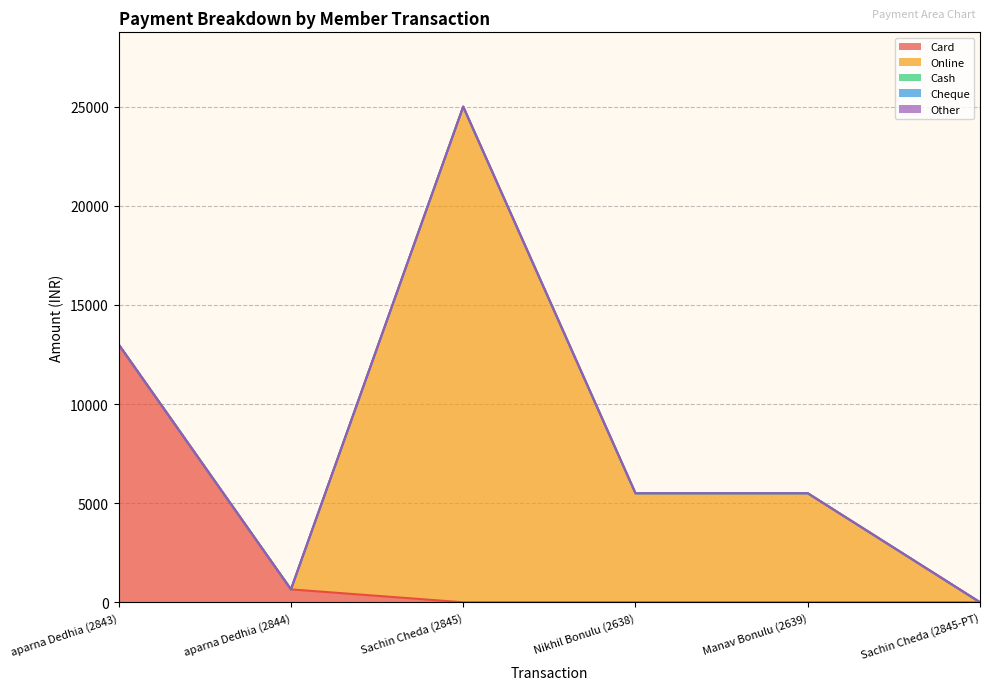

True or false: Other and Online cross at least once.

False